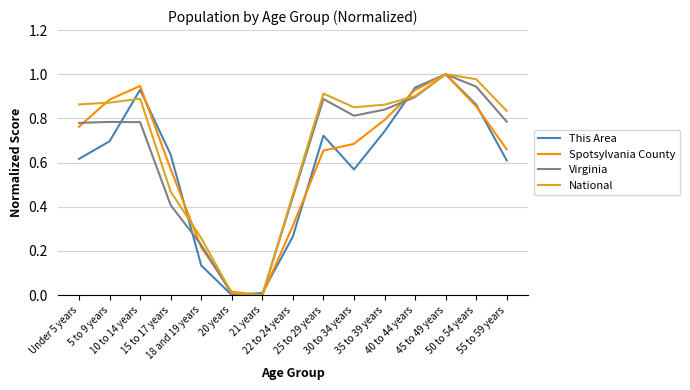

What is the value of the National point at the 14th from the left?

1.0